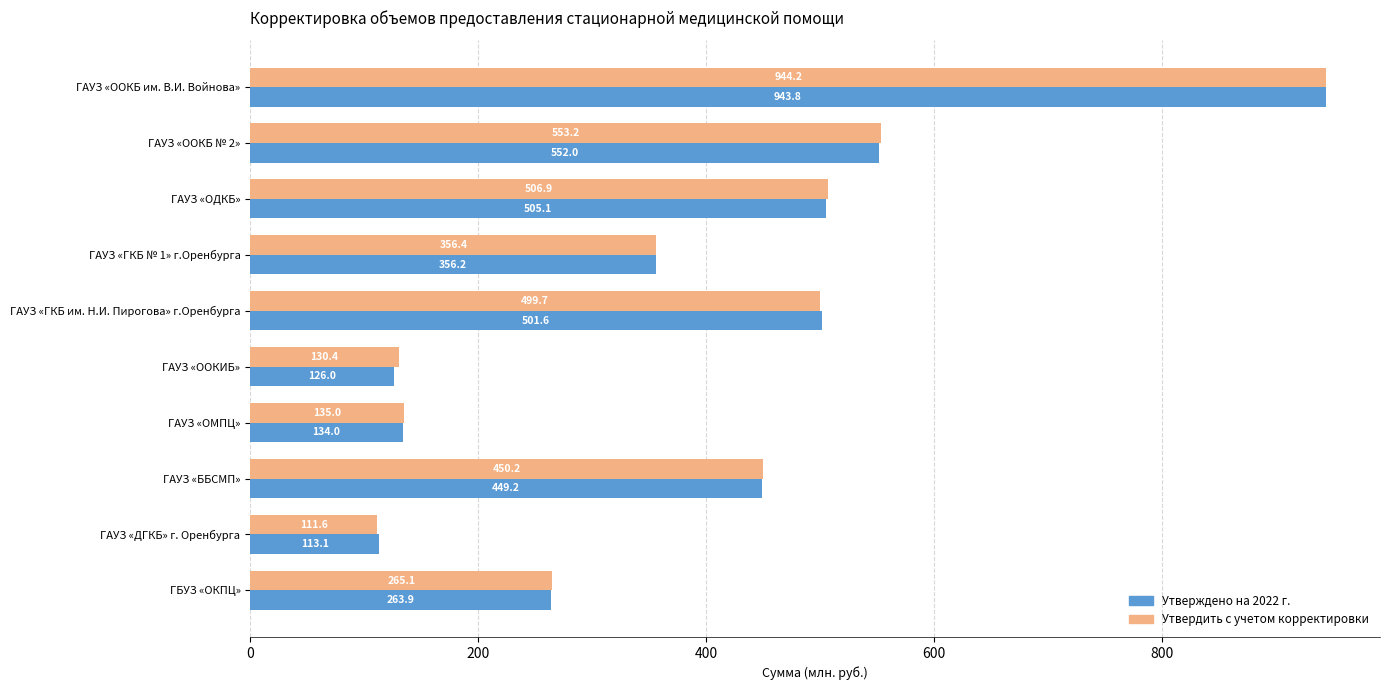

What is the average value of the Утвердить с учетом корректировки series?

395.3